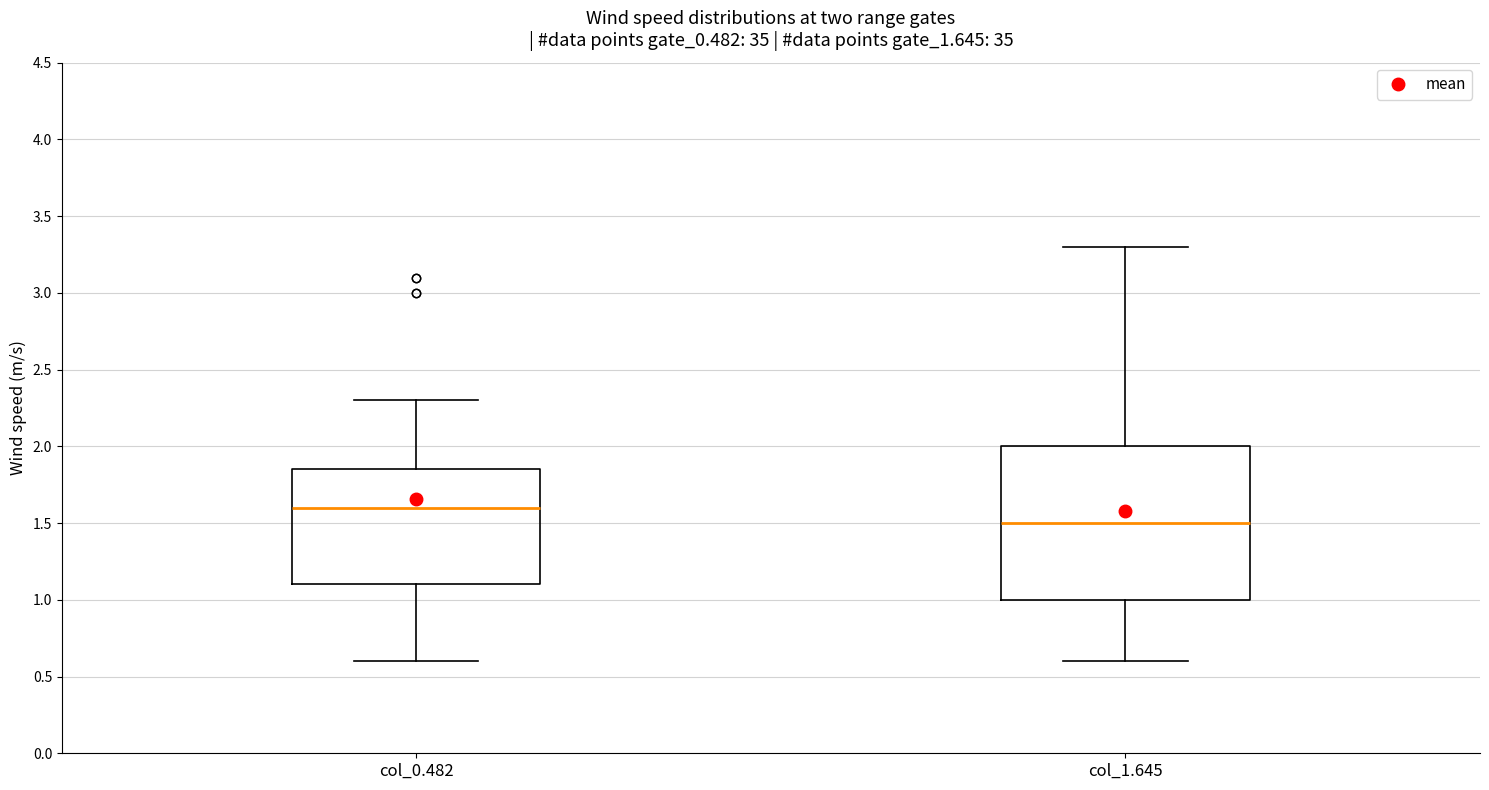

Which box's median line is the lowest?

col_1.645